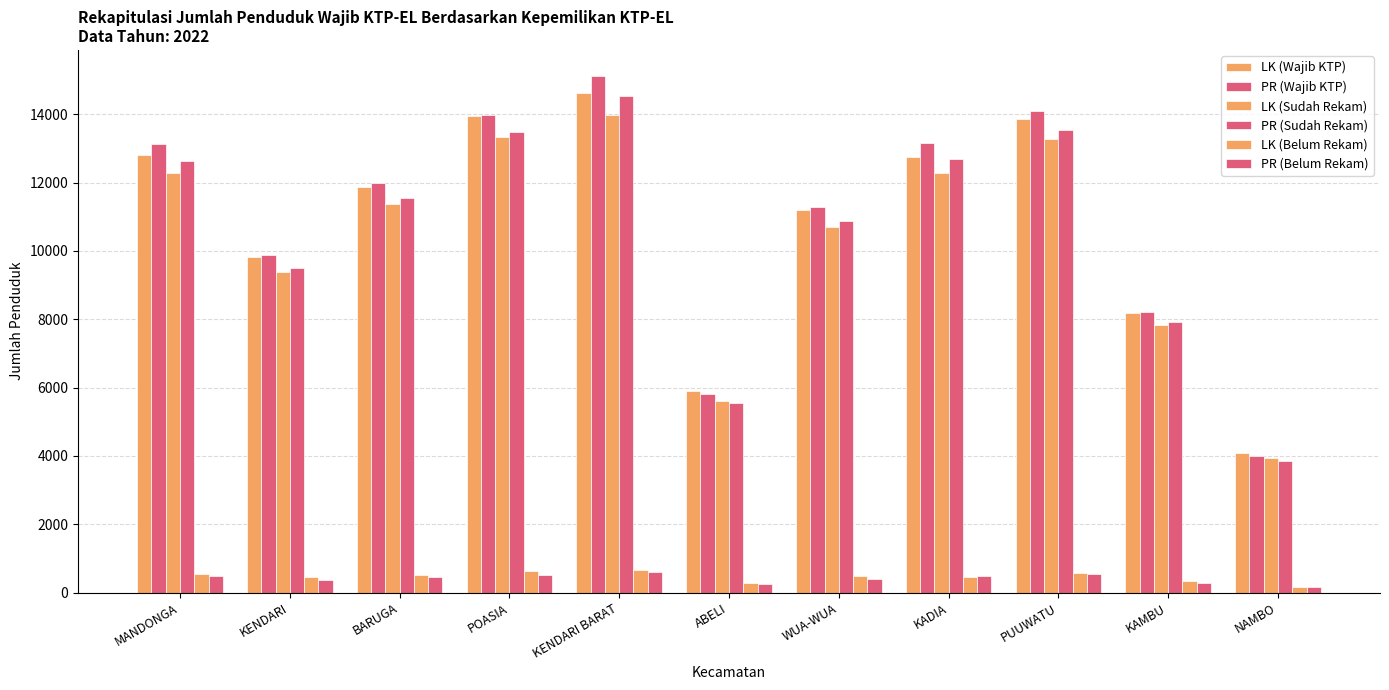

What is the highest value of the LK (Sudah Rekam) series?

13983